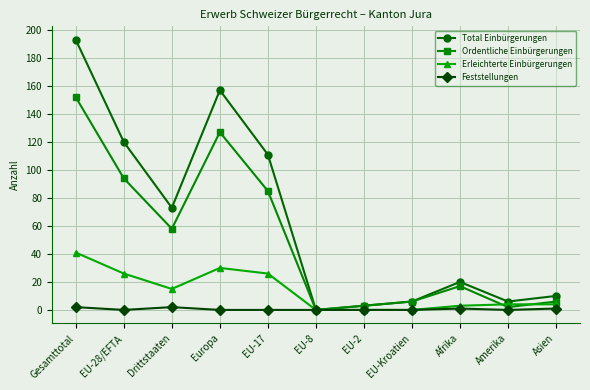

What is the label of the 7th point from the right?

EU-17